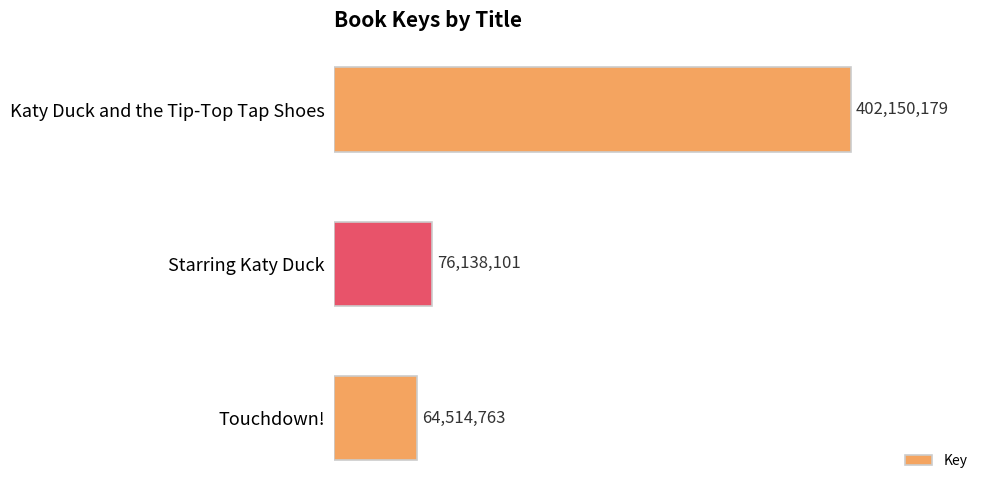

Does the chart contain any negative values?

No